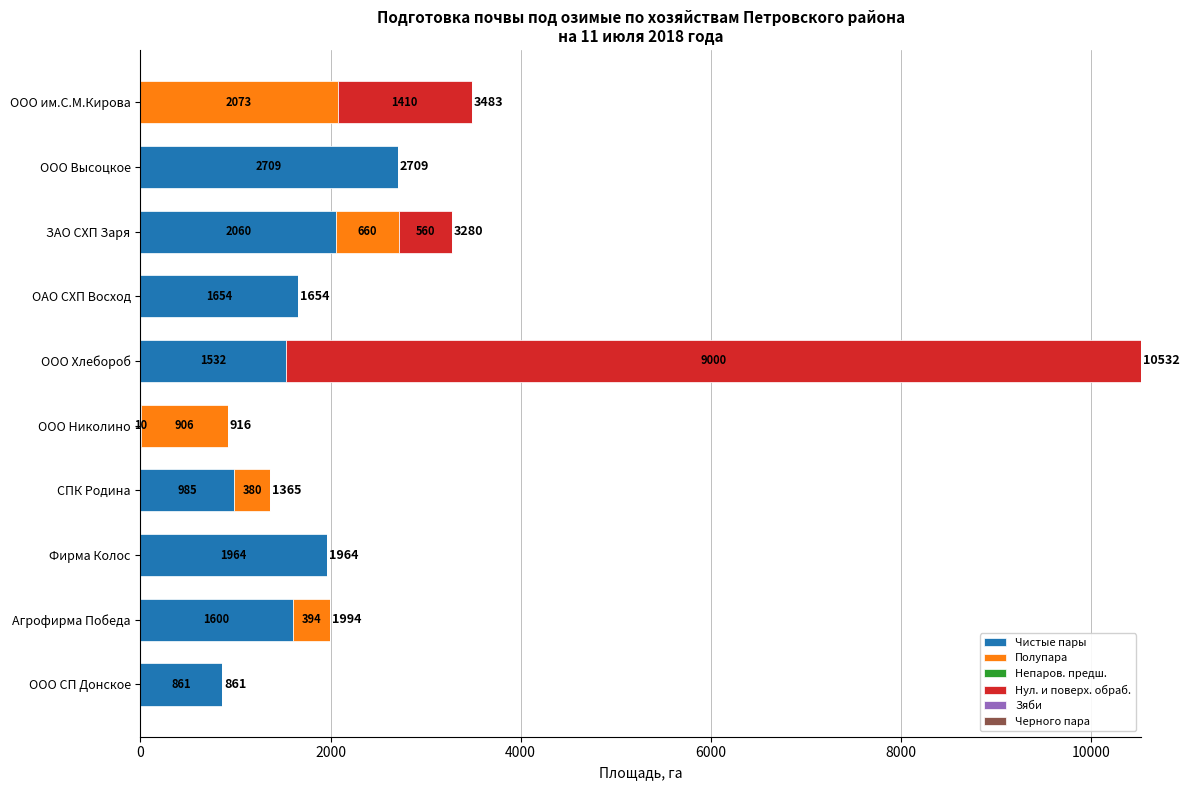

What is the sum of all Чистые пары values?

13375